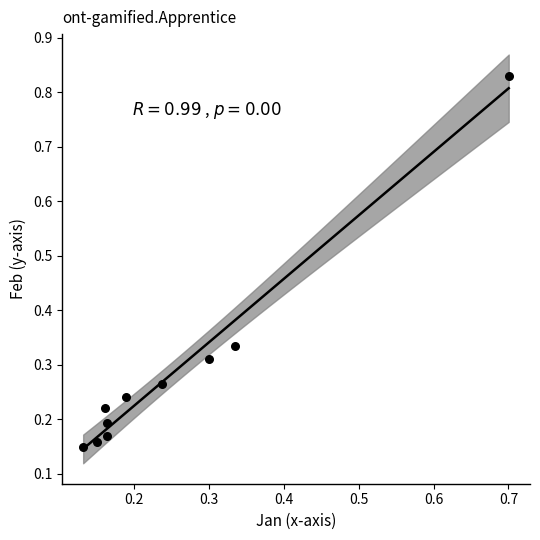

What is the range of Y values (max minus min)?

0.7